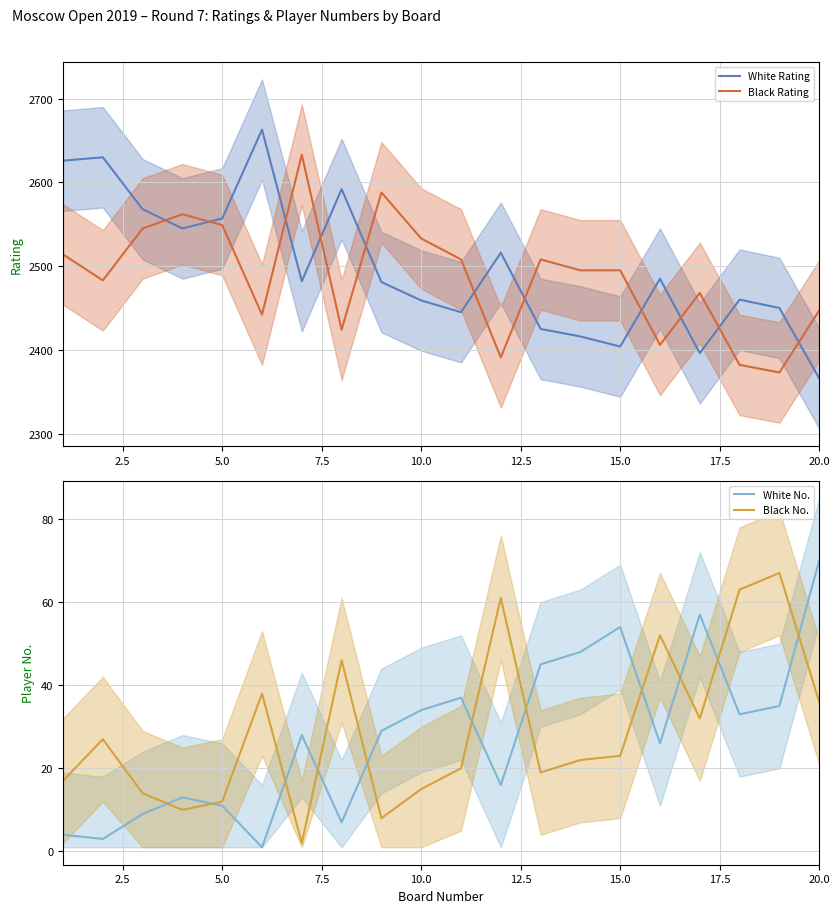

How many times do White Rating and Black Rating cross each other?

11